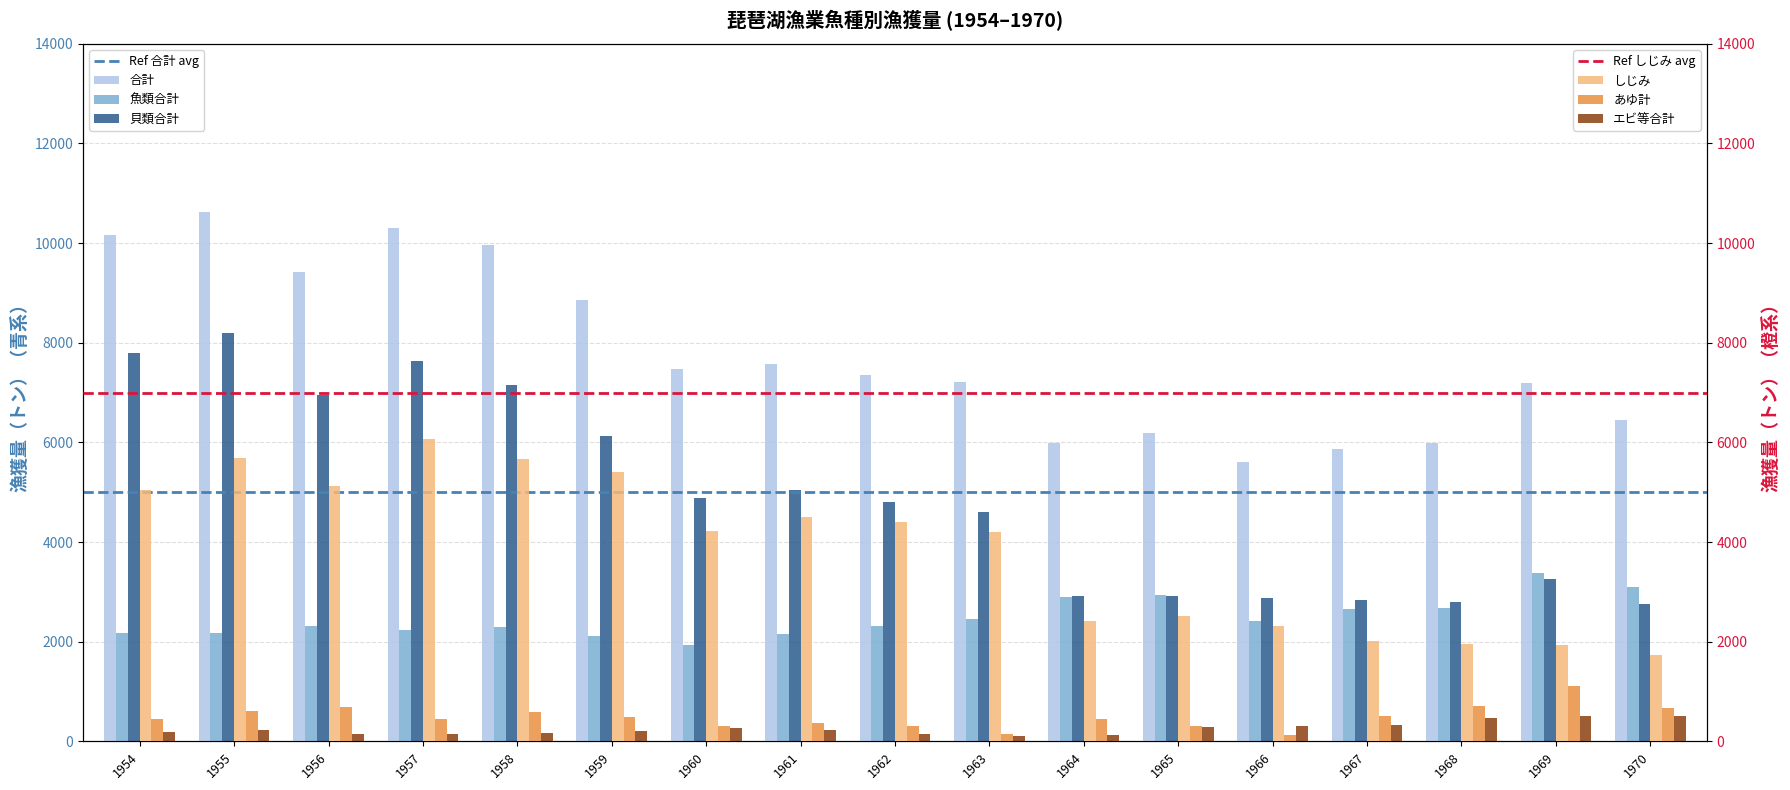

Read the 魚類合計 value at 1965.

2939